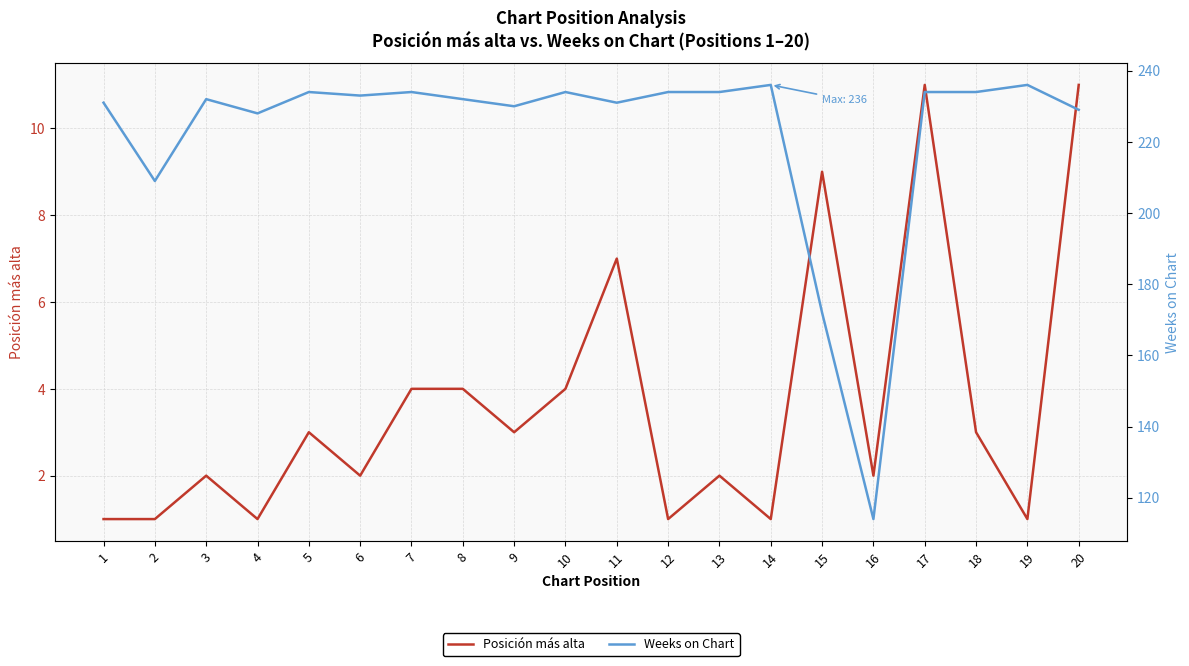

Which category has the highest value across all series?

14